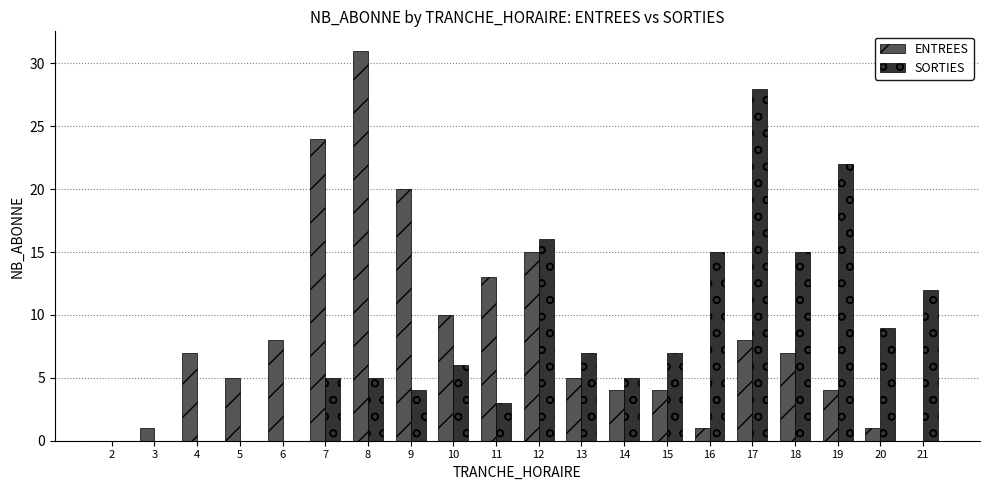

The value of ENTREES at 21 is 0. True or false?

True